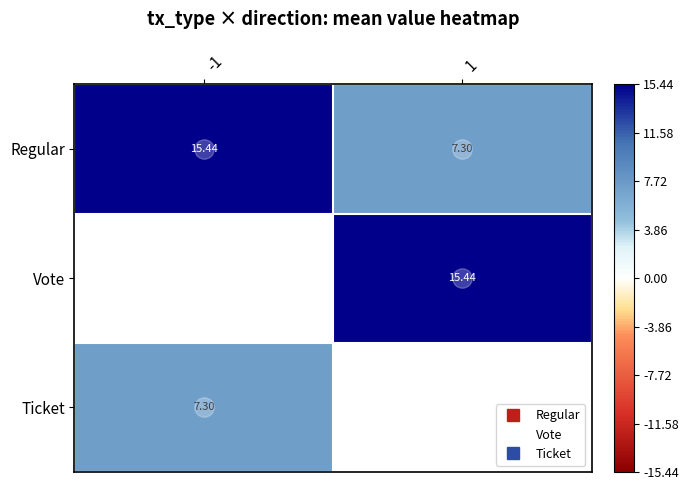

How many distinct data groups are displayed?

3